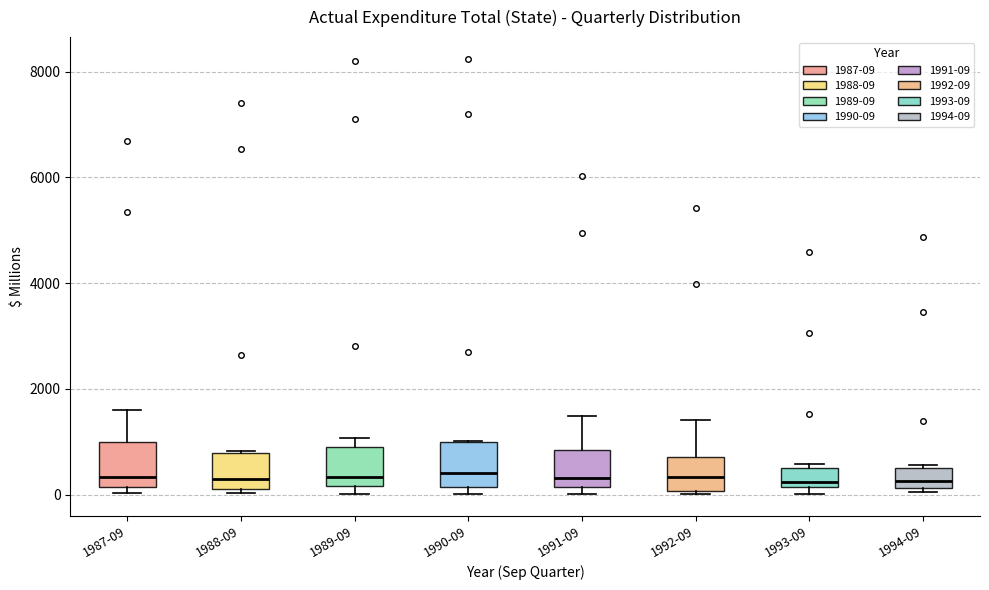

Reading left to right, read every box against the y-axis: the position of its median line, the range the box covers, and the ends of its whiskers. The values are not printed on the chart, so give them approximately, as read against the axis.

1987-09: median 400, box 200 to 1000, whiskers 0 to 1600
1988-09: median 200, box 0 to 800, whiskers 0 (just below the box's lower edge) to 800
1989-09: median 400, box 200 to 1000, whiskers 0 to 1000 (just above the box's upper edge)
1990-09: median 400, box 200 to 1000, whiskers 0 to 1000
1991-09: median 400, box 200 to 800, whiskers 0 to 1400
1992-09: median 400, box 0 to 800, whiskers 0 to 1400
1993-09: median 200 (just above the box's lower edge), box 200 to 600, whiskers 0 to 600 (just above the box's upper edge)
1994-09: median 200 (just above the box's lower edge), box 200 to 600, whiskers 0 to 600